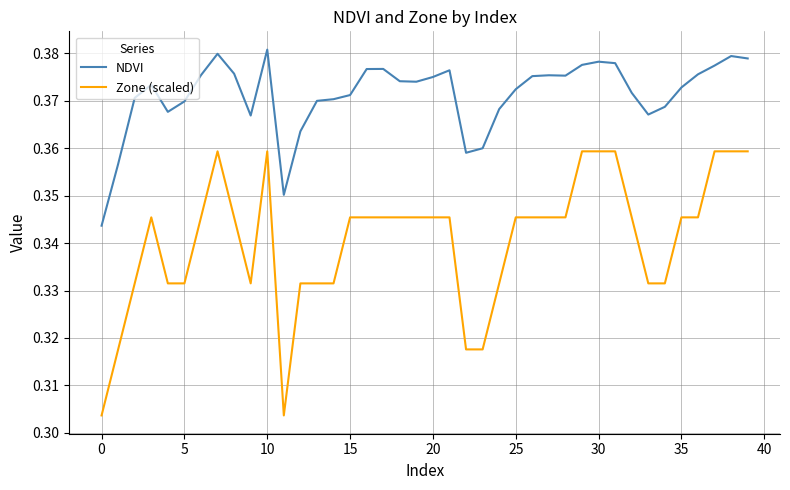

True or false: Zone (scaled) and NDVI intersect in this chart.

False